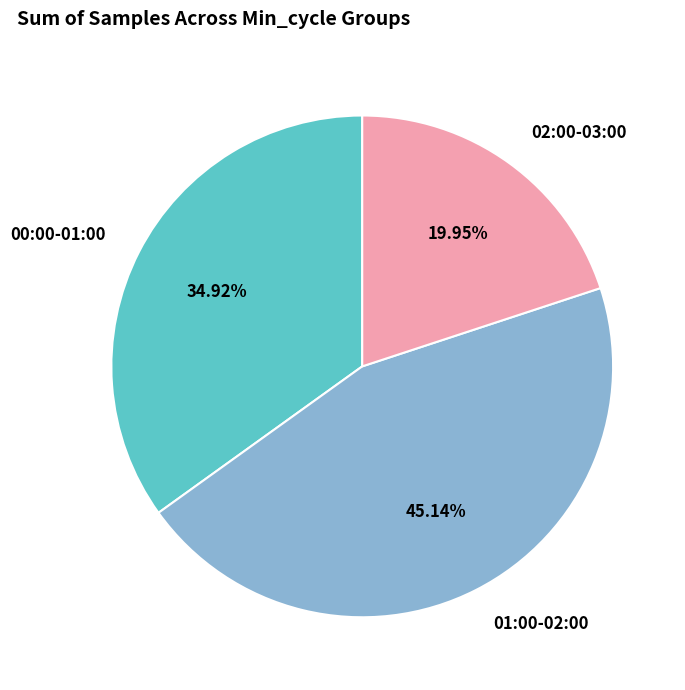

How many slices are in this pie chart?

3